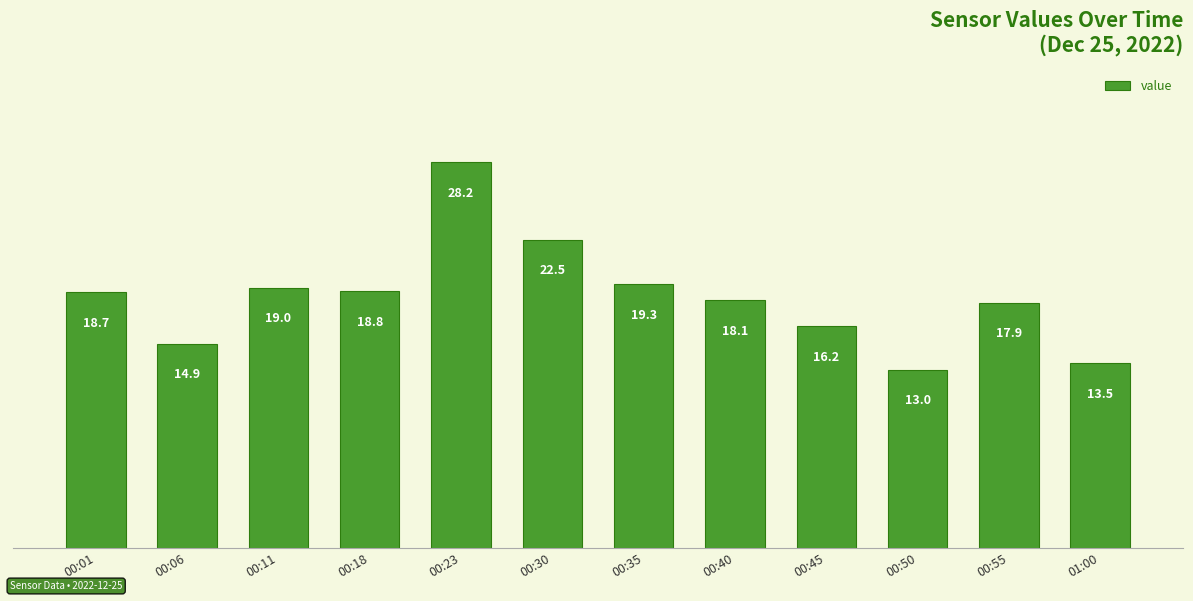

What is the change in value from 00:30 to 01:00?

-9.0